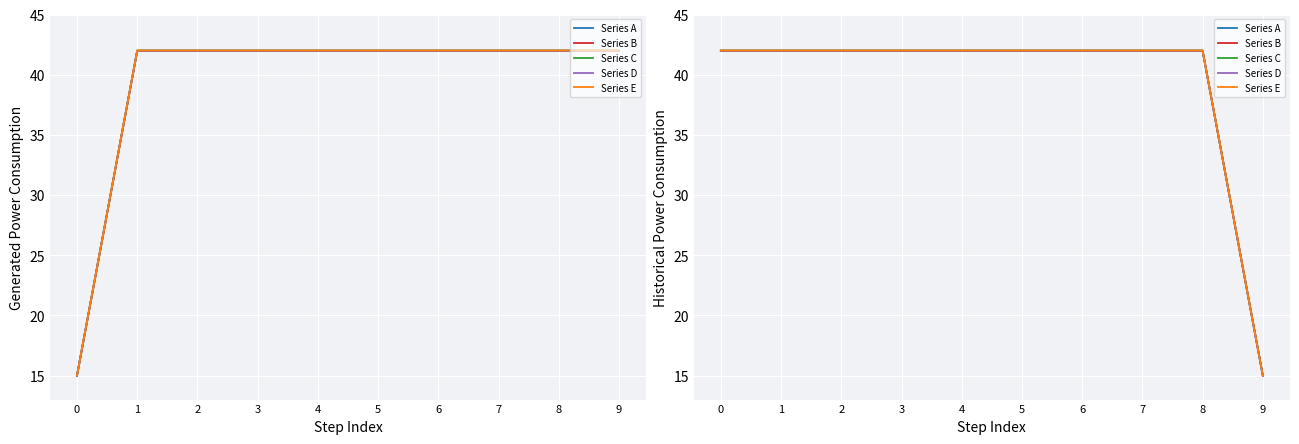

At which category does the chart reach its minimum across all series?

9